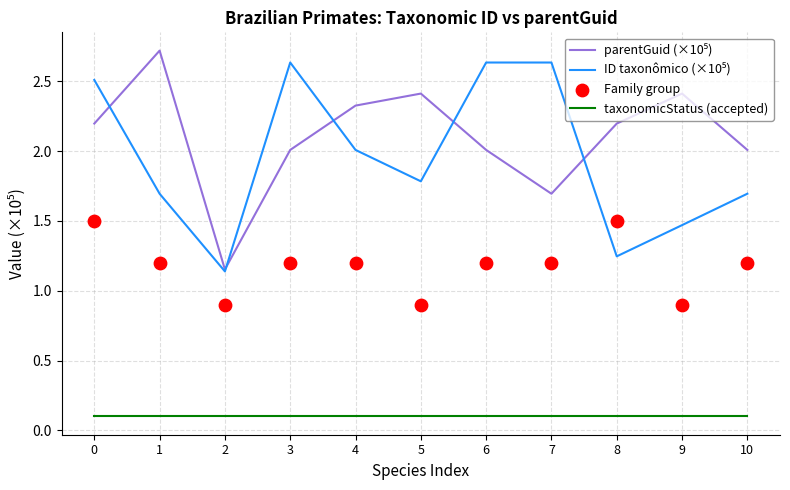

Which series reaches the minimum Y coordinate?

taxonomicStatus (accepted)